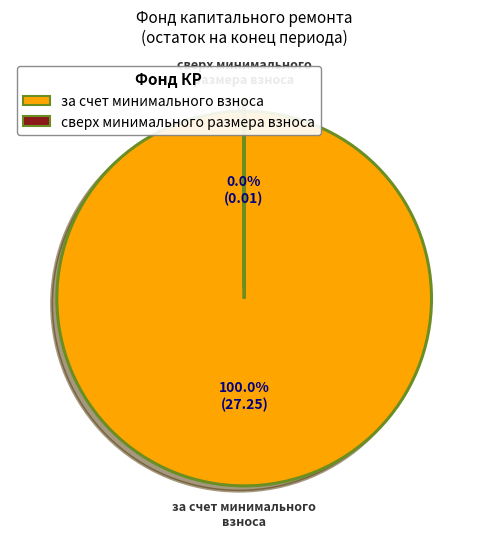

Which category accounts for the majority?

за счет минимального взноса